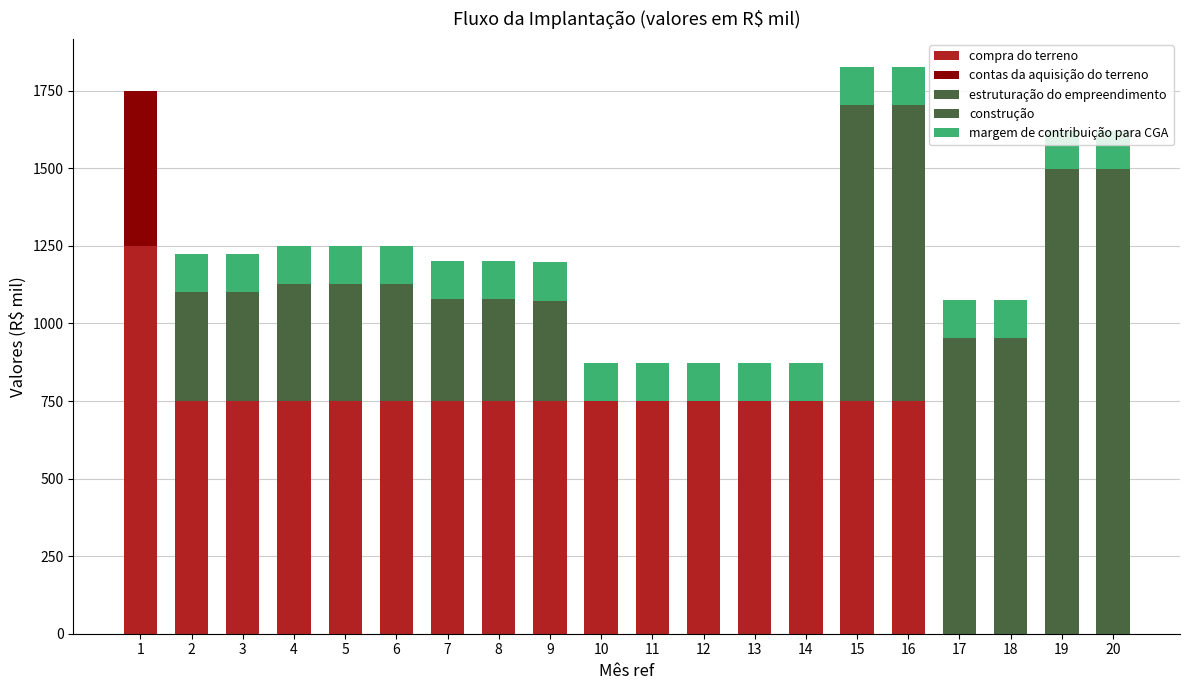

How many categories are shown in the chart?

20